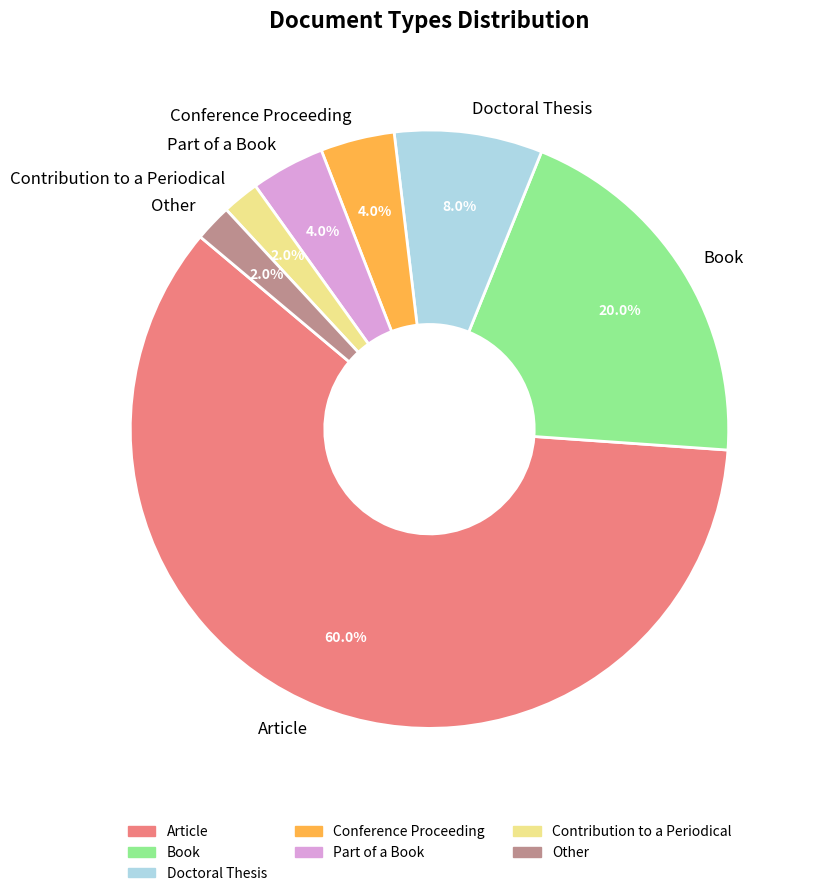

Approximately how many times larger is the value at Part of a Book compared to Other?

2.0